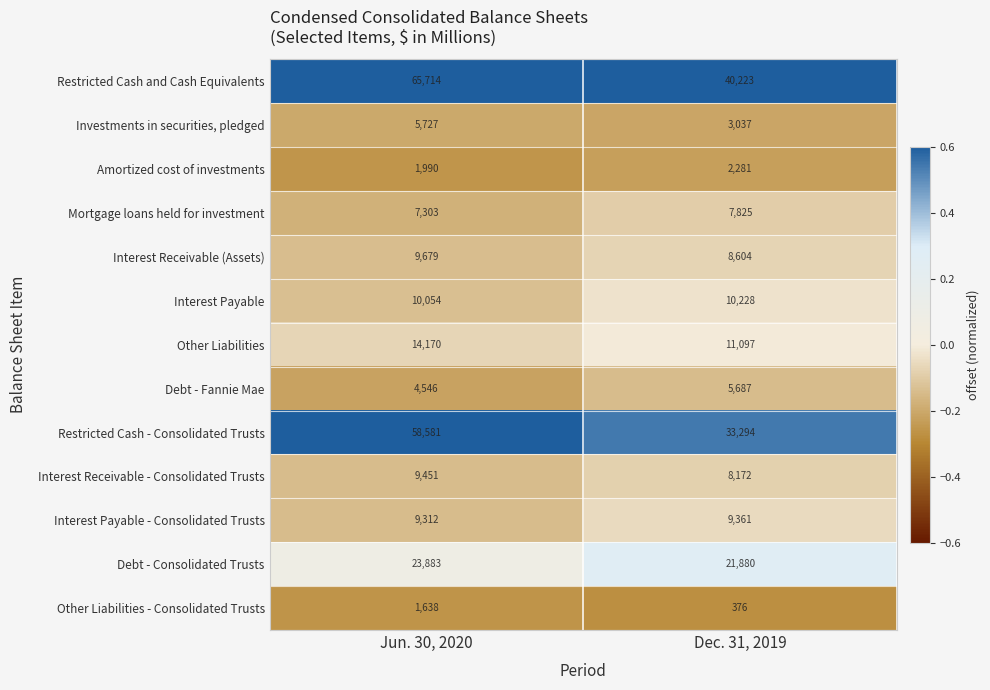

Reading right to left, list all the values displayed in this chart.

Restricted Cash and Cash Equivalents: 40223	65714
Investments in securities, pledged: 3037	5727
Amortized cost of investments: 2281	1990
Mortgage loans held for investment: 7825	7303
Interest Receivable (Assets): 8604	9679
Interest Payable: 10228	10054
Other Liabilities: 11097	14170
Debt - Fannie Mae: 5687	4546
Restricted Cash - Consolidated Trusts: 33294	58581
Interest Receivable - Consolidated Trusts: 8172	9451
Interest Payable - Consolidated Trusts: 9361	9312
Debt - Consolidated Trusts: 21880	23883
Other Liabilities - Consolidated Trusts: 376	1638